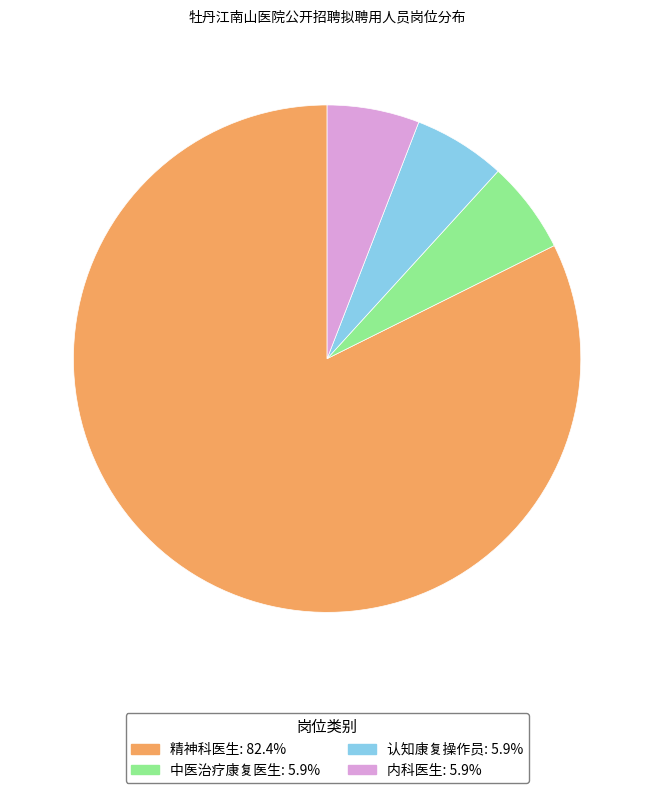

Which has a higher value, 内科医生 or 精神科医生?

精神科医生